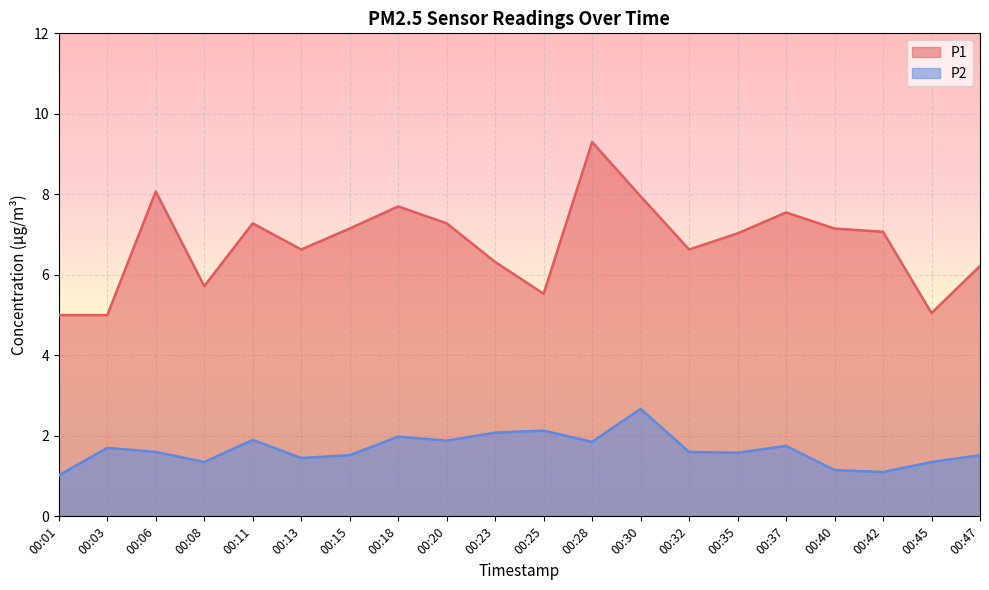

Is it true that P1 equals 1.9 at 00:37?

False